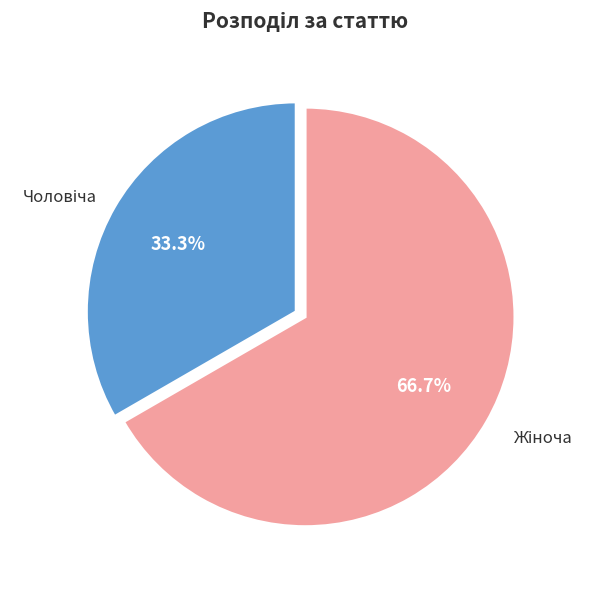

Is there a majority slice in this chart?

Yes